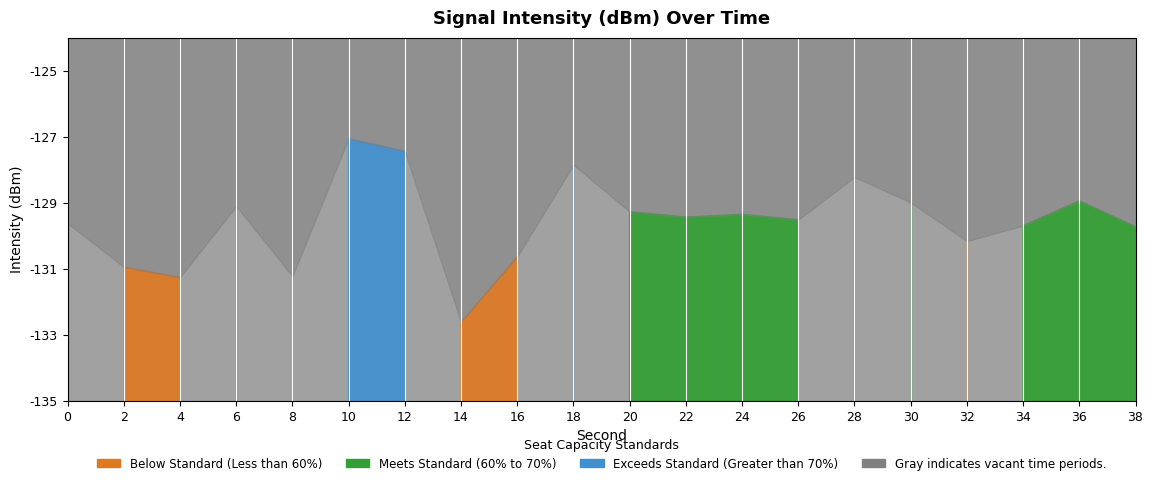

Which label corresponds to the largest value in the chart?

10